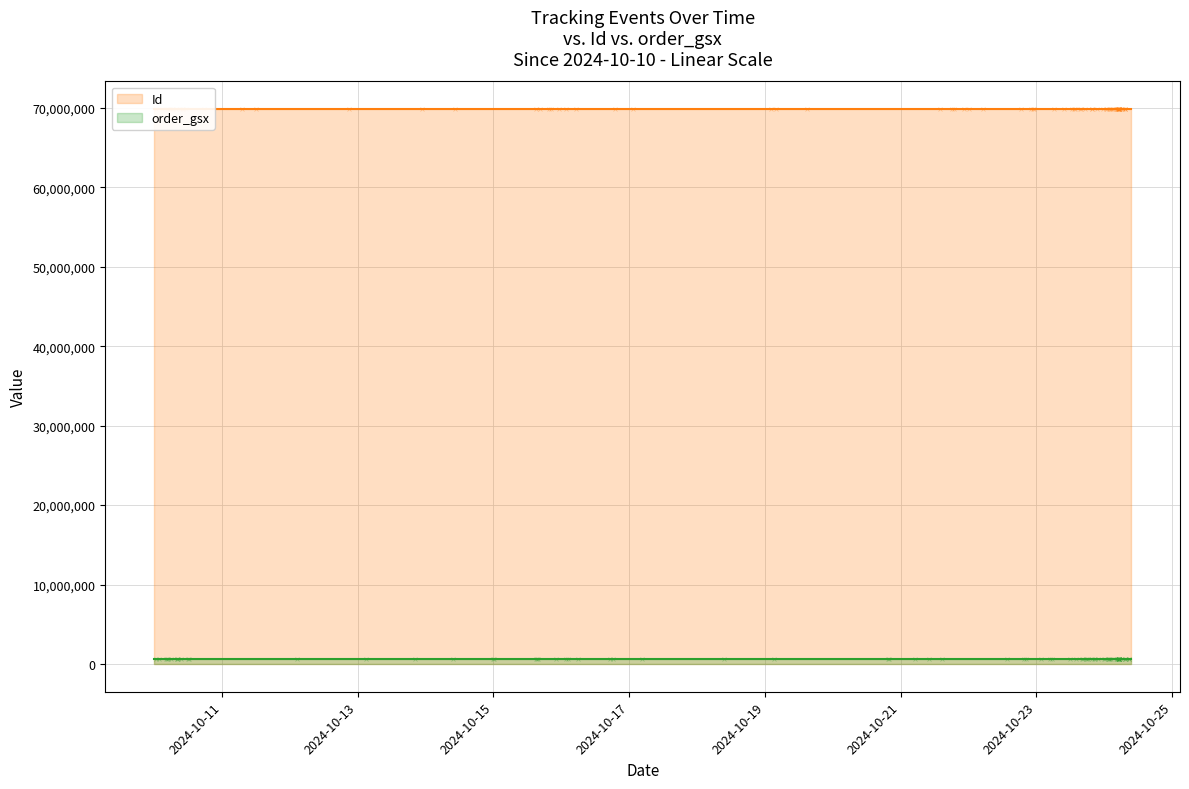

Is the value of Id at 2024-10-24 09:33:00 greater than the value of order_gsx at 2024-10-20 13:10:00?

Yes